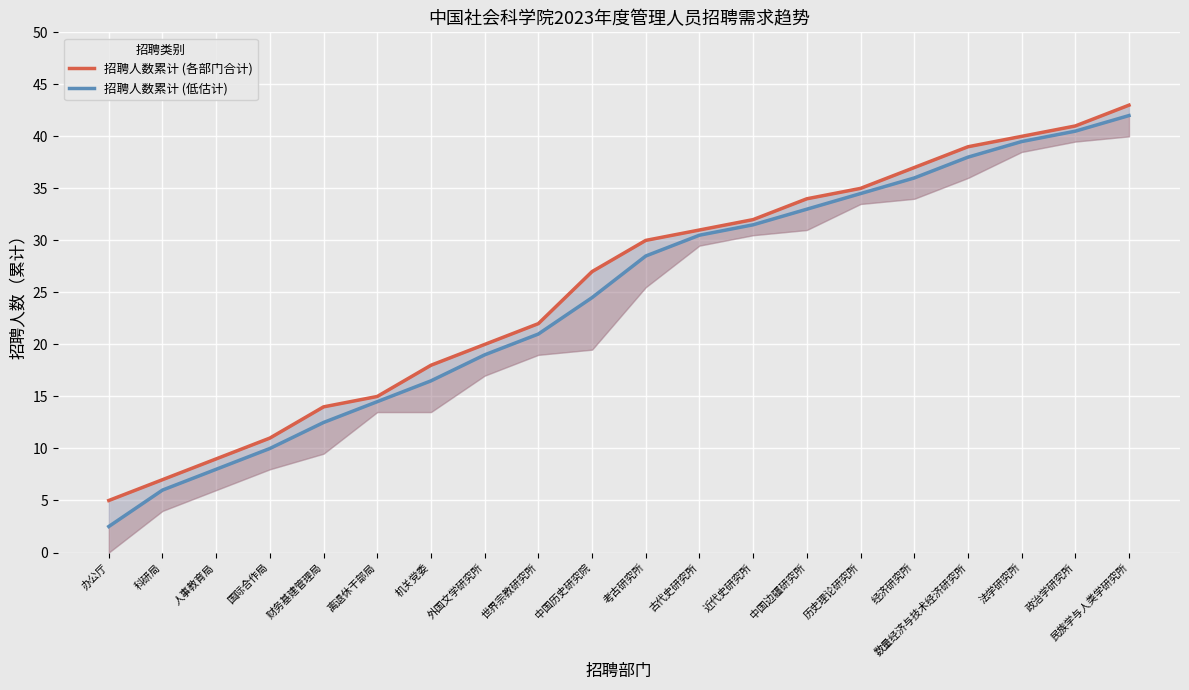

How many distinct data groups are displayed?

2